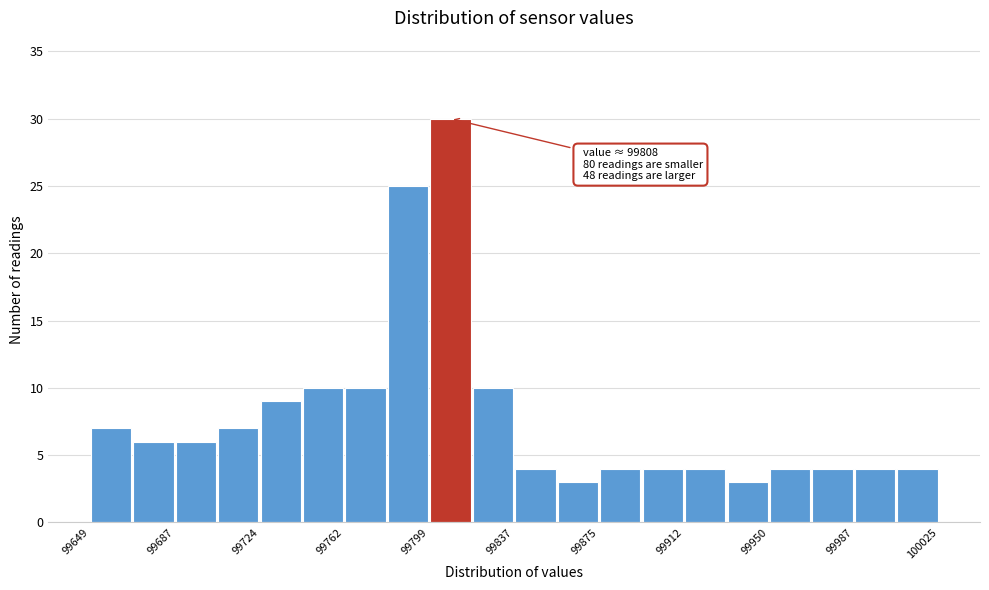

Read against the x-axis, roughly where is the centre of the tallest bar?

99810